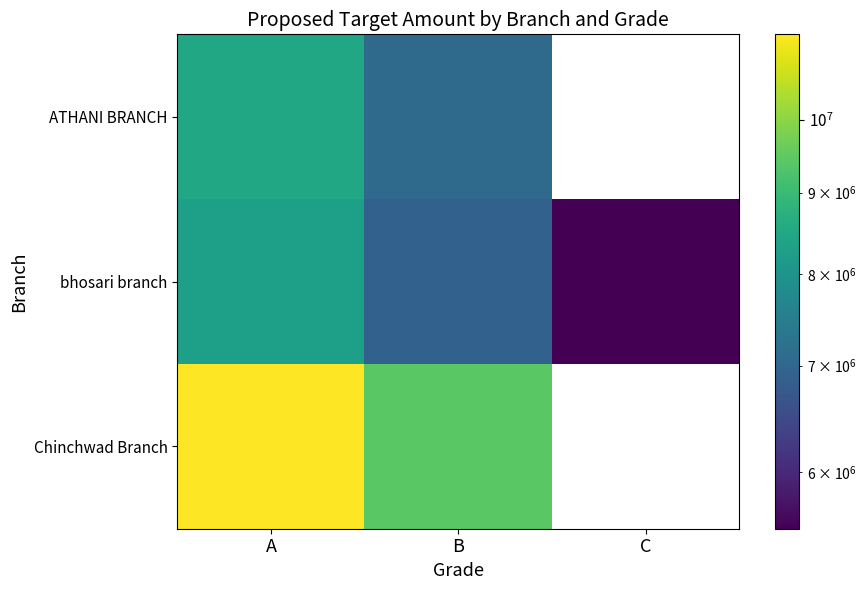

Is the value of bhosari branch at B greater than the value of Chinchwad Branch at C?

No